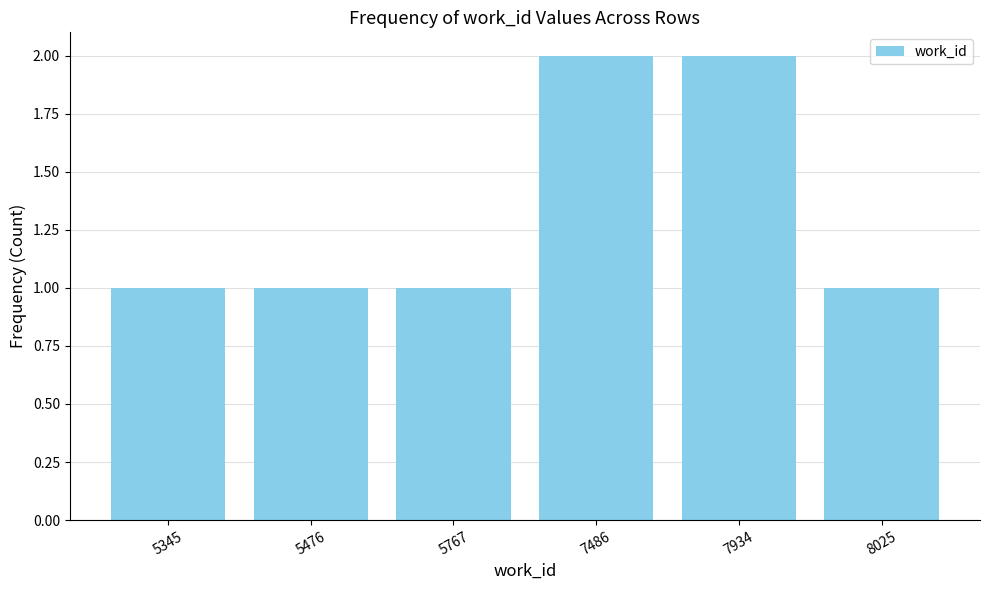

The value at 7486 is 2. True or false?

True